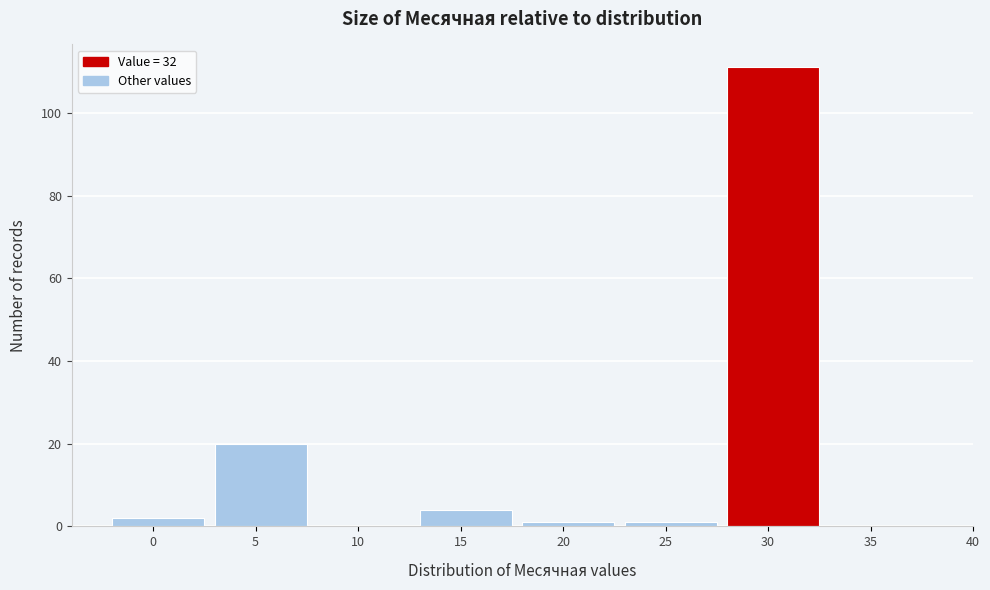

Reading left to right, what are all the values shown in this chart?

0=2	5=20	10=0	15=4	20=1	25=1	30=111	35=0